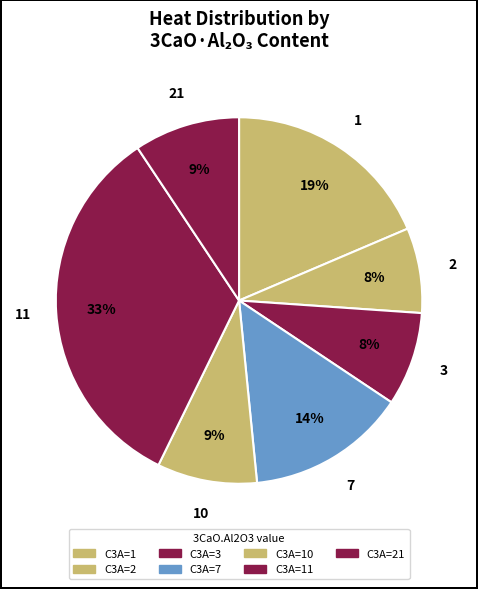

Count the number of slices in the pie.

7